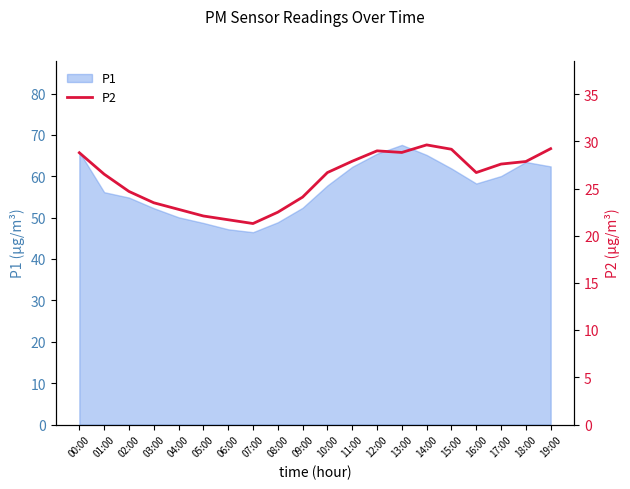

True or false: the data shows 22.5 at 08:00.

True